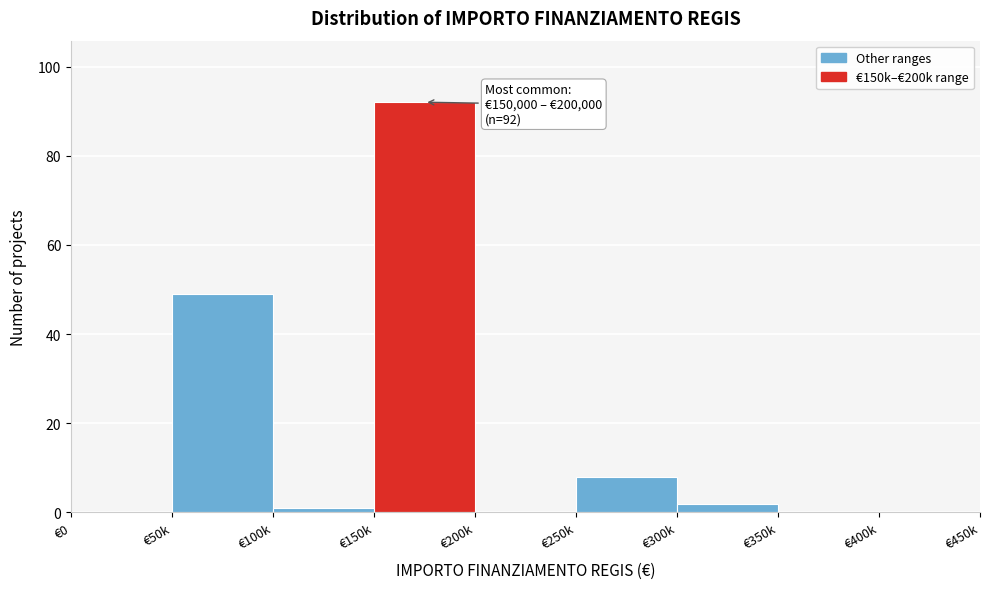

Reading left to right, extract all data points from this chart.

€0=0	€50k=49	€100k=1	€150k=92	€200k=0	€250k=8	€300k=2	€350k=0	€400k=0